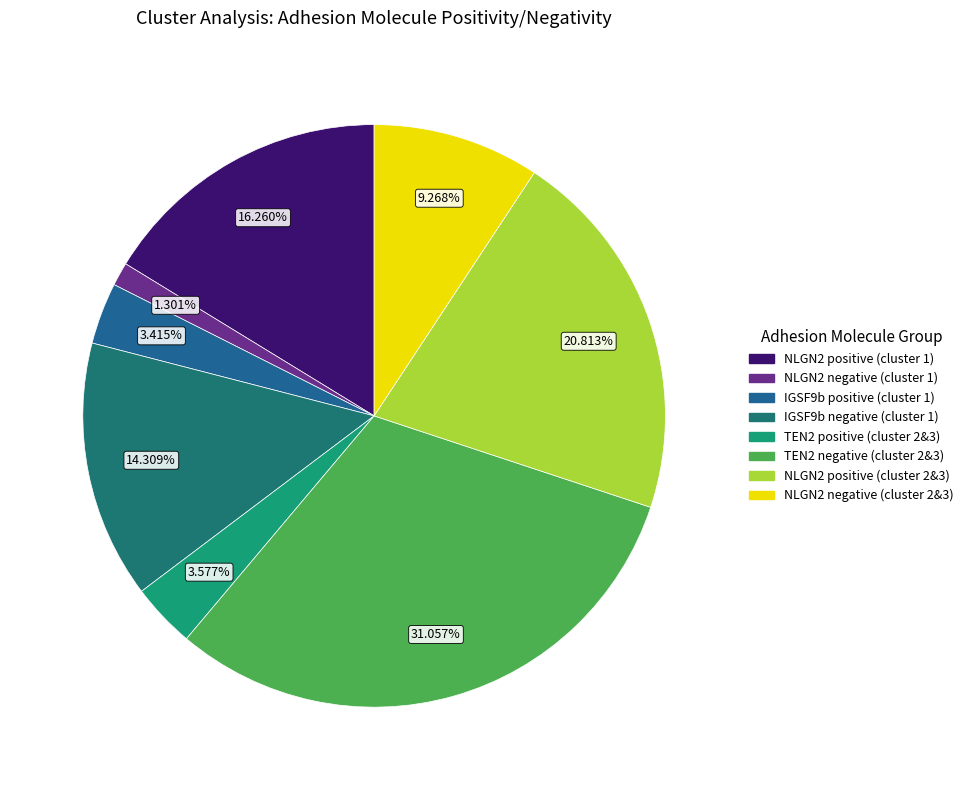

Combined, what portion of the pie is IGSF9b negative (cluster 1) and IGSF9b positive (cluster 1)?

17.7%